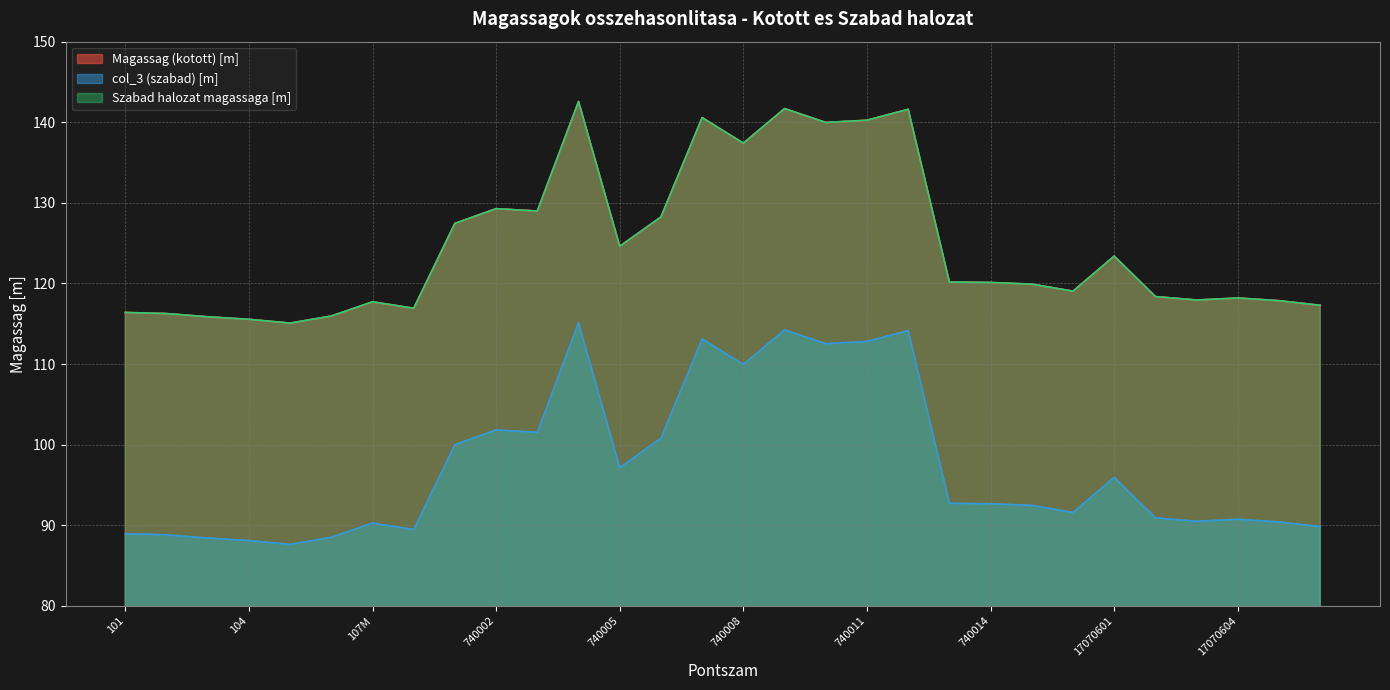

How many distinct data groups are displayed?

3